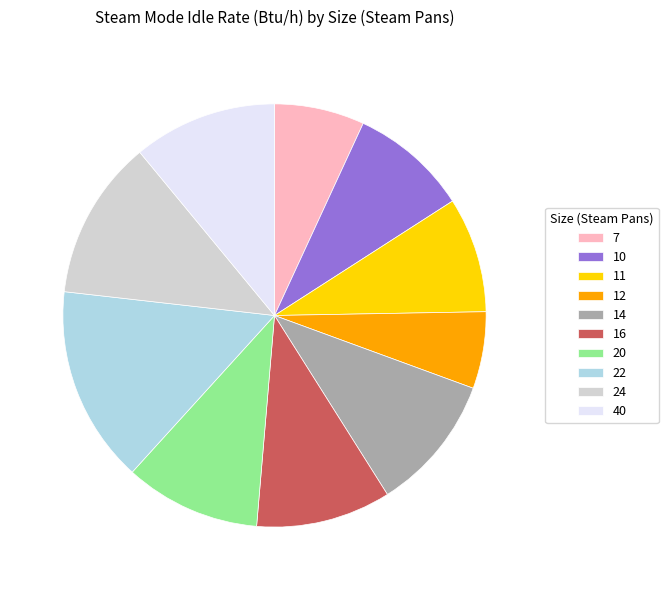

True or false: 22 accounts for 15% of the total.

True